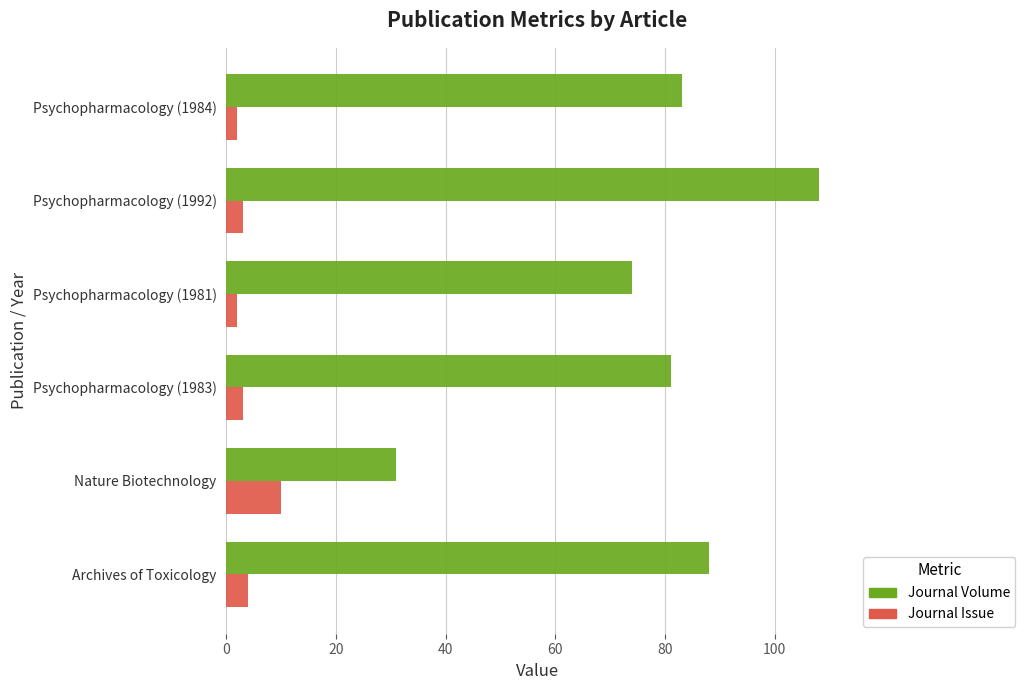

What is the average value of the Journal Volume series?

78